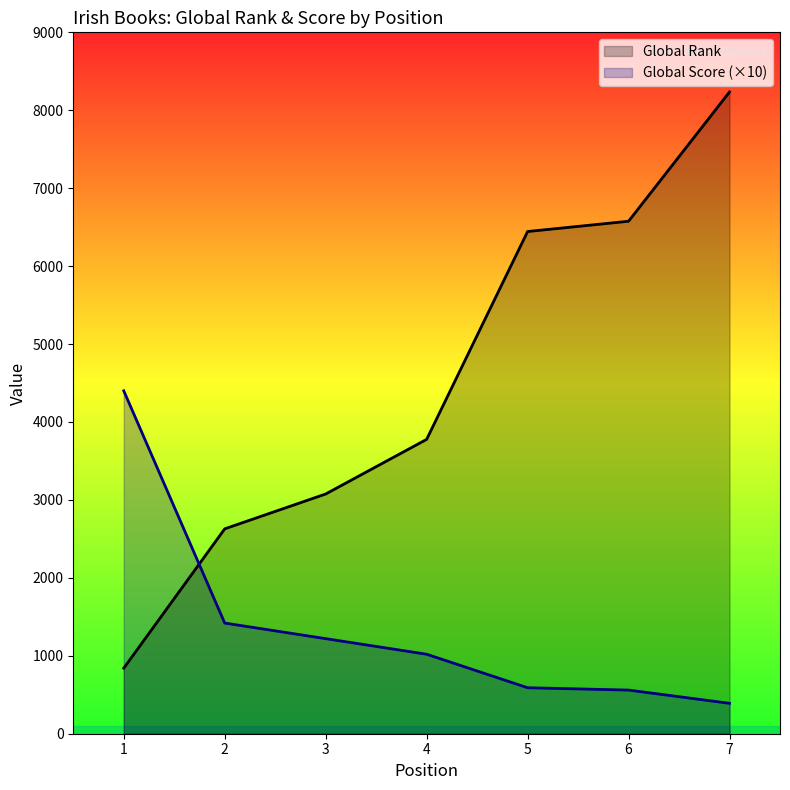

Is it true that Global Rank equals 13980 at 7?

False